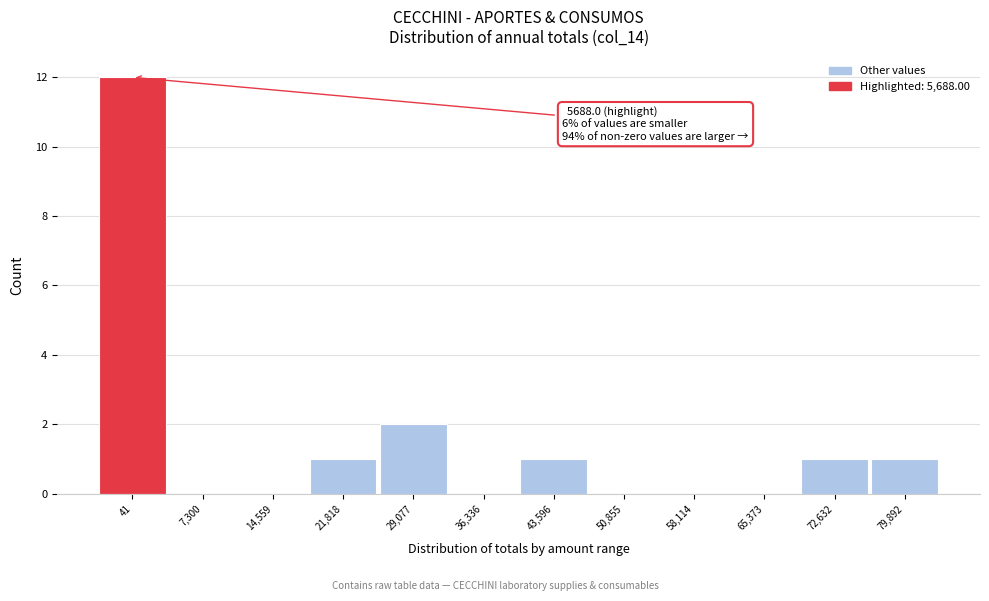

Reading left to right, what are all the values shown in this chart?

41=12	7,300=0	14,559=0	21,818=1	29,077=2	36,336=0	43,596=1	50,855=0	58,114=0	65,373=0	72,632=1	79,892=1